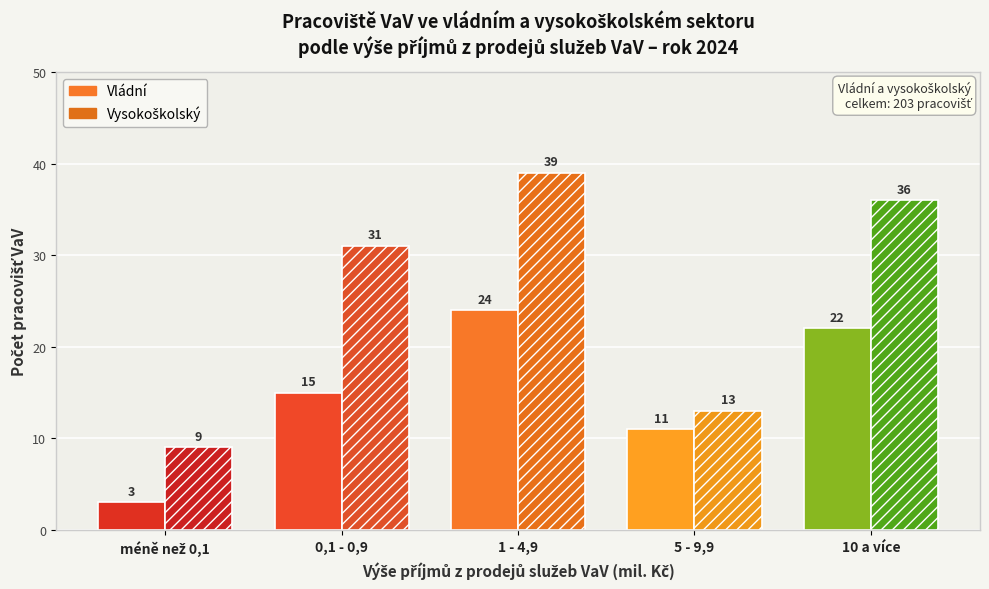

What is the maximum value shown in the chart?

39